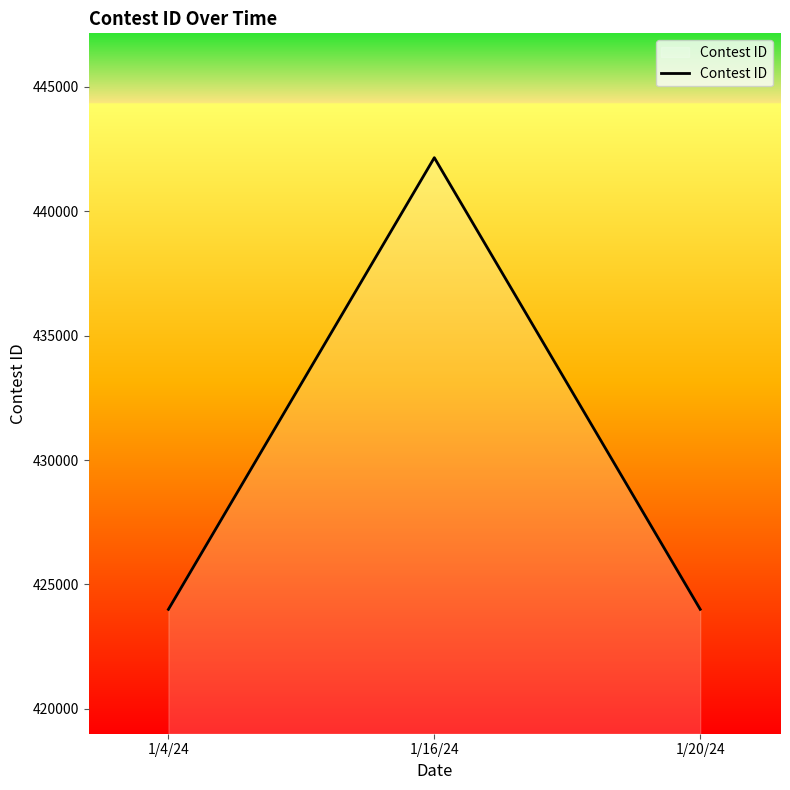

The value at 1/16/24 is 442156. True or false?

True